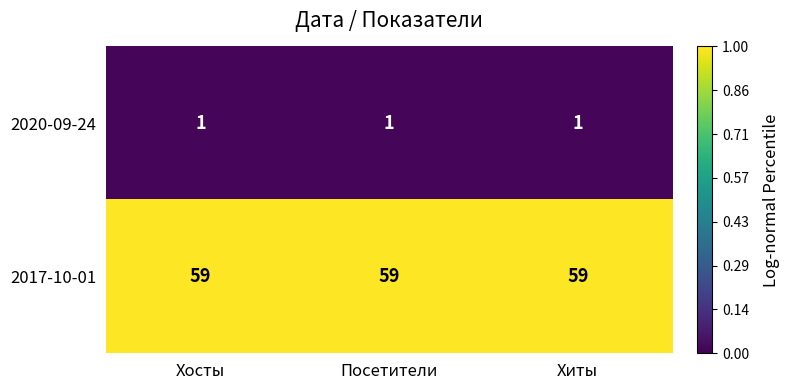

Is the value of 2017-10-01 at Хиты greater than the value of 2020-09-24 at Хиты?

Yes